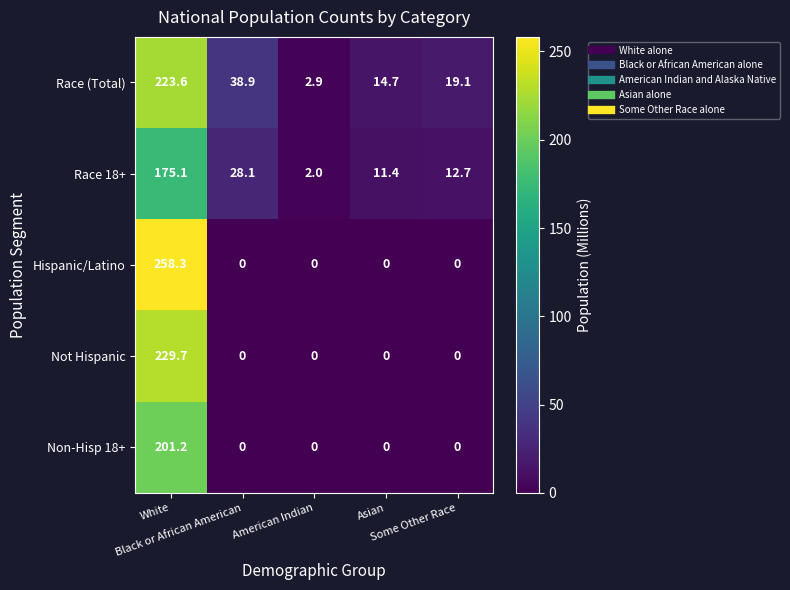

Which series has the largest total across all categories?

Race (Total)